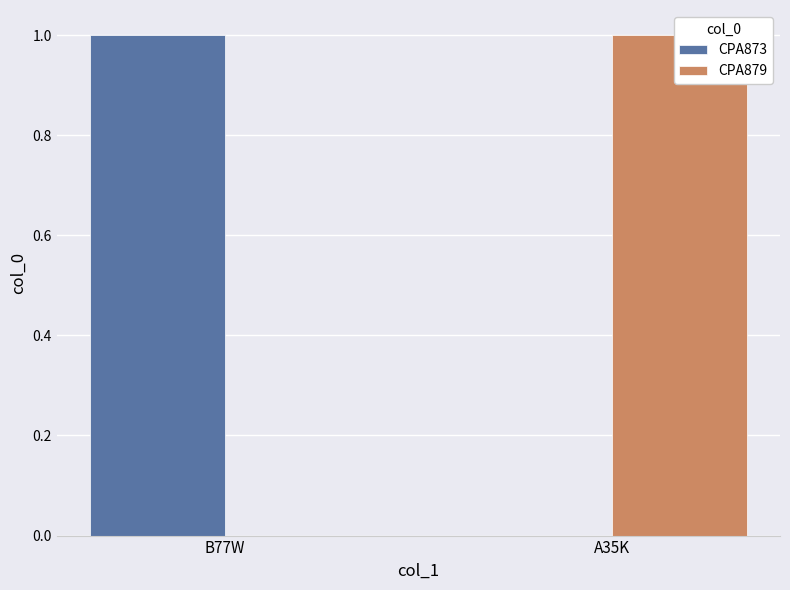

Which series has the widest spread of values?

CPA873